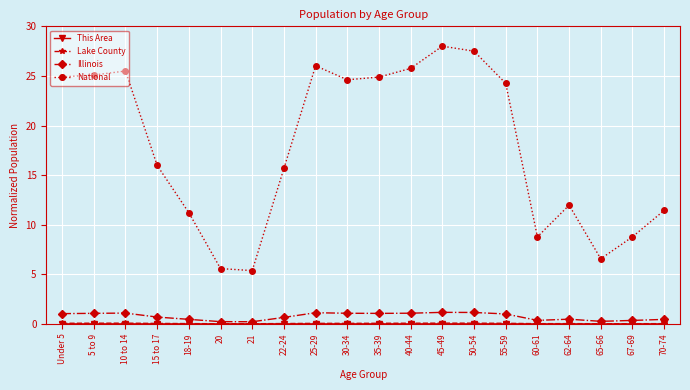

True or false: Illinois has more than 2 interior local peaks.

True